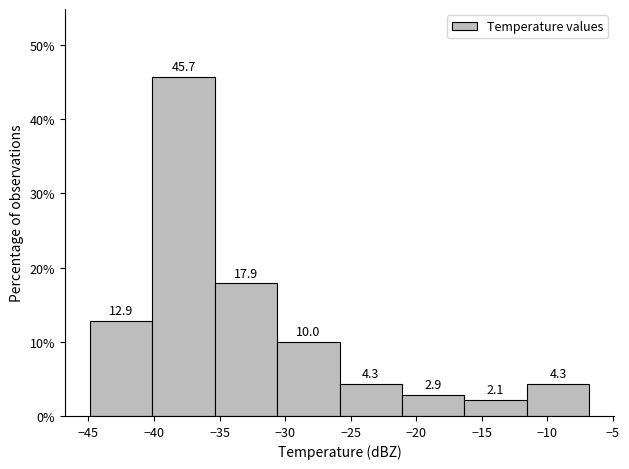

Reading left to right, list every bar in this chart as the range it spans on the x-axis followed by its height. The bar edges are not printed on the chart, so give them approximately, as read against the axis.

-45.0 to -40.0: 12.9
-40.0 to -35.5: 45.7
-35.5 to -30.5: 17.9
-30.5 to -26.0: 10.0
-26.0 to -21.0: 4.3
-21.0 to -16.5: 2.9
-16.5 to -11.5: 2.1
-11.5 to -7.0: 4.3